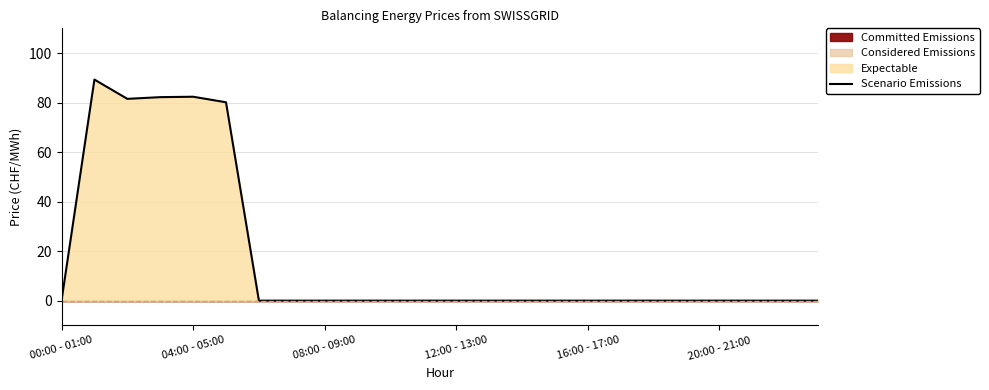

What is the maximum value for Scenario Emissions?

89.3